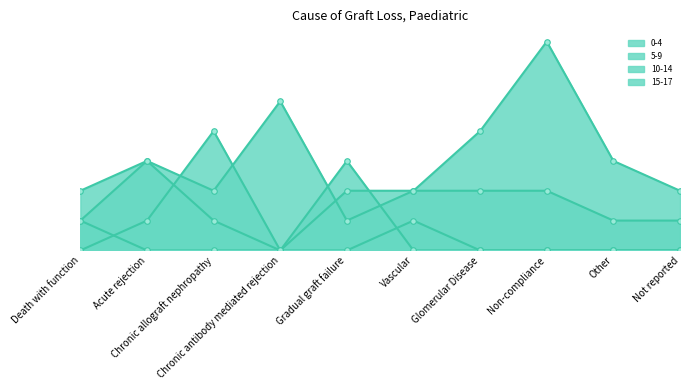

How many values in the 10-14 series exceed 2?

1